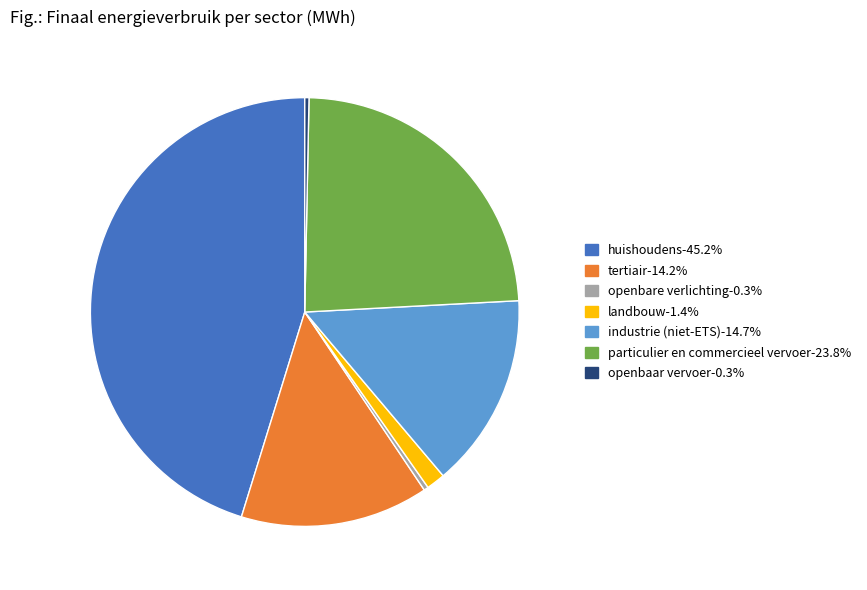

Which slice is the largest?

huishoudens